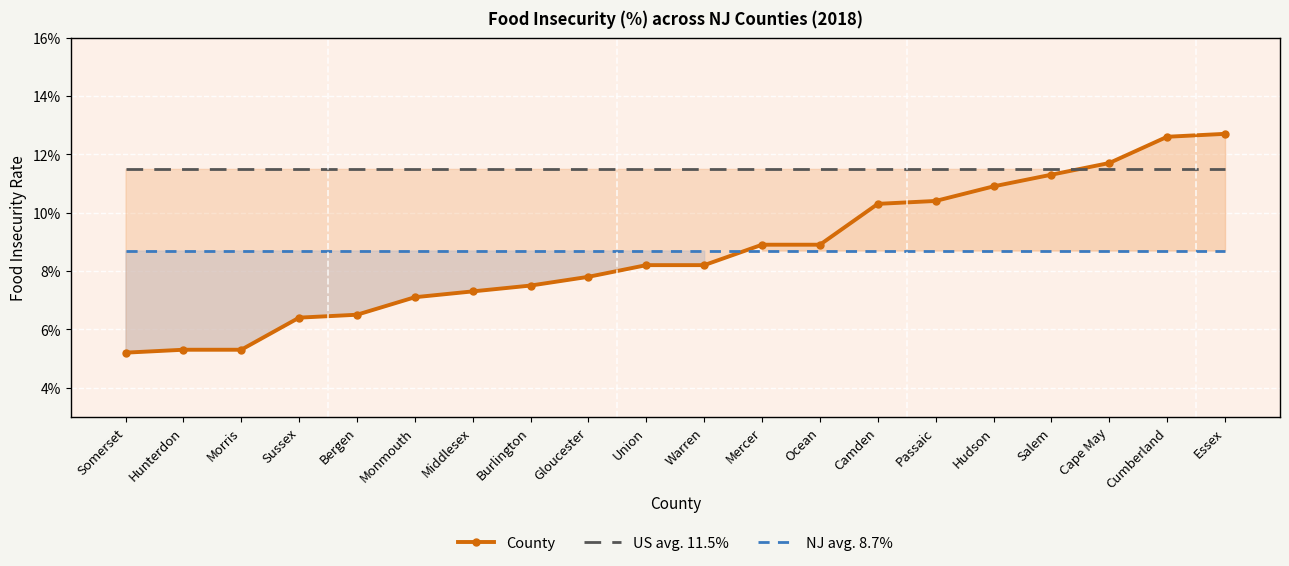

What are all the series names shown in the legend?

County, US avg. 11.5%, NJ avg. 8.7%